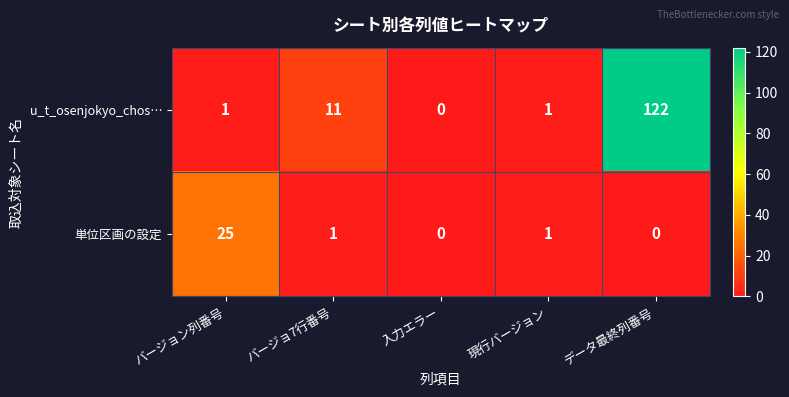

What is the difference between the highest and lowest values at データ最終列番号?

122